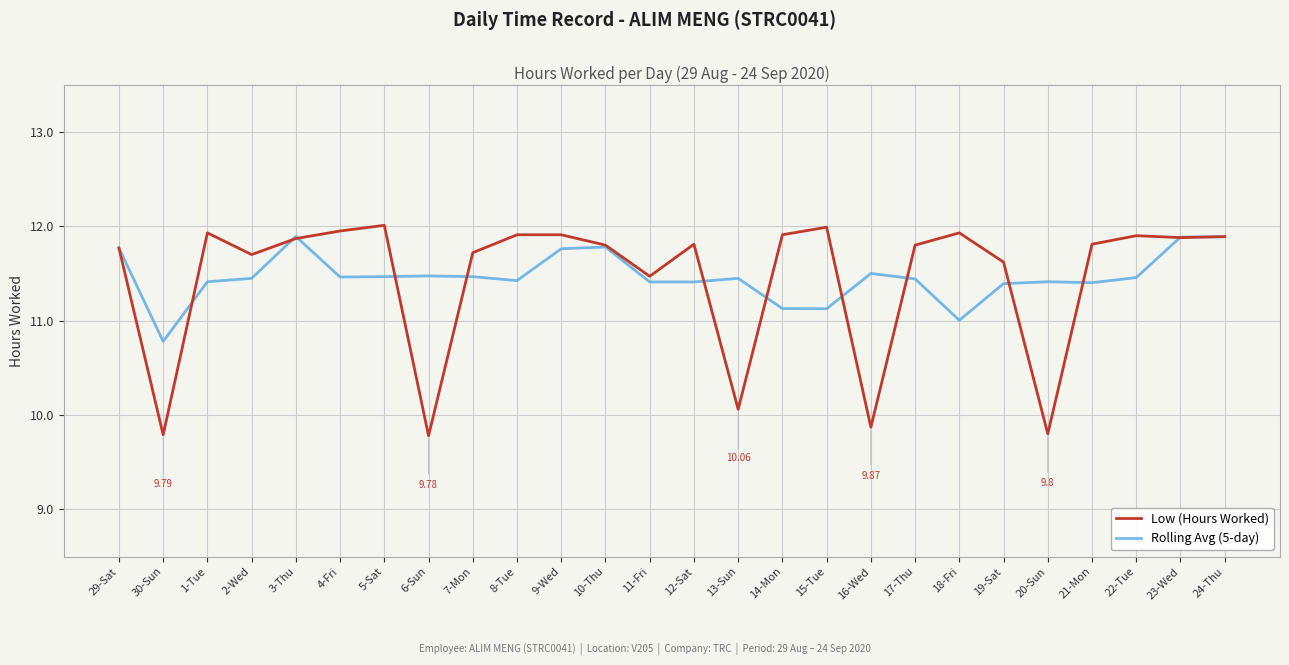

What is the total value across all series at 2-Wed?

23.1